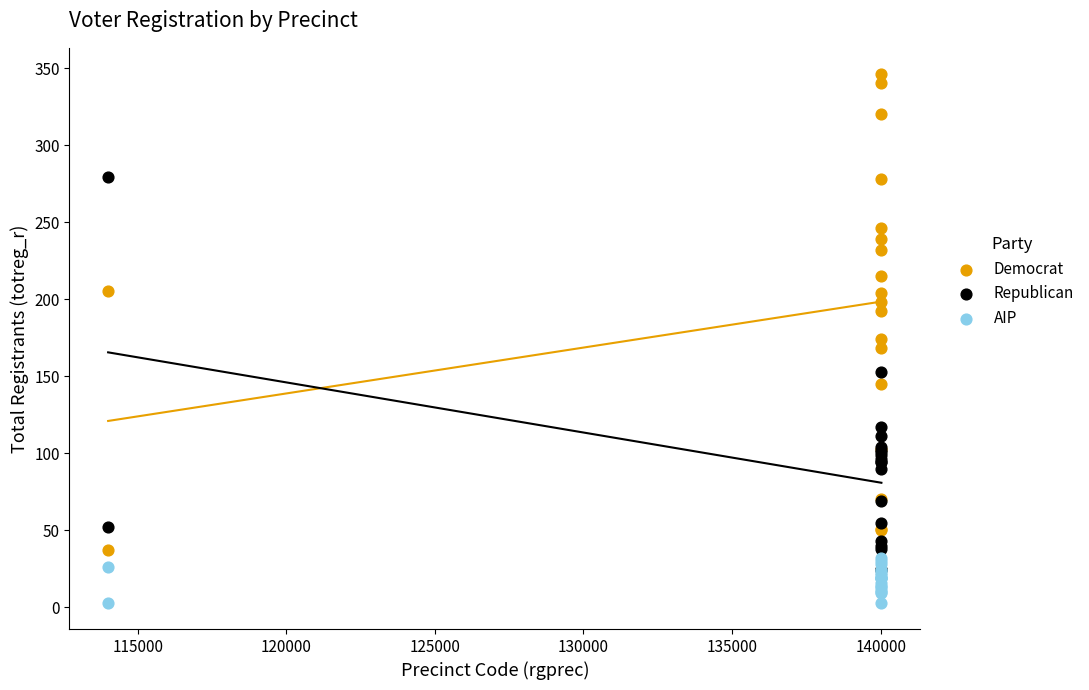

What are all the series names shown in the legend?

Democrat, Republican, AIP